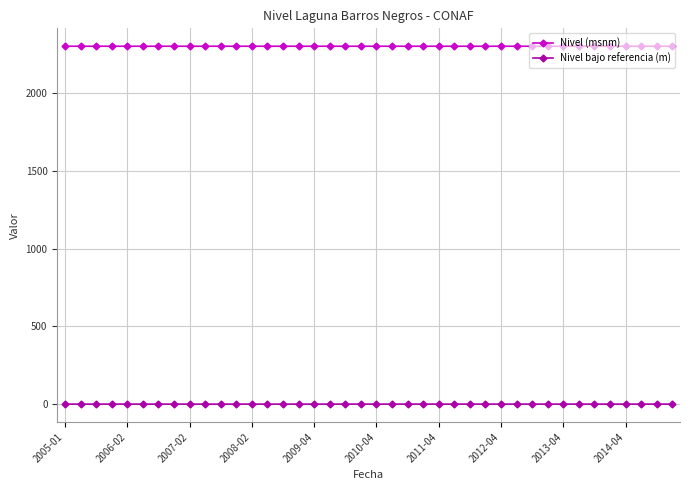

True or false: Nivel bajo referencia (m) and Nivel (msnm) cross at least once.

False